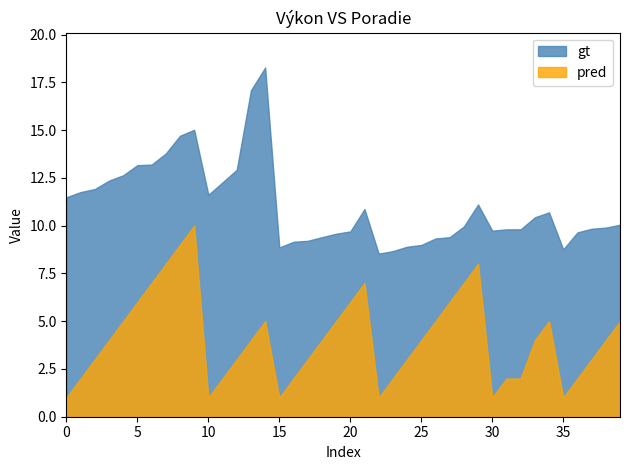

What is the difference between the gt values at 35 and 37?

1.1